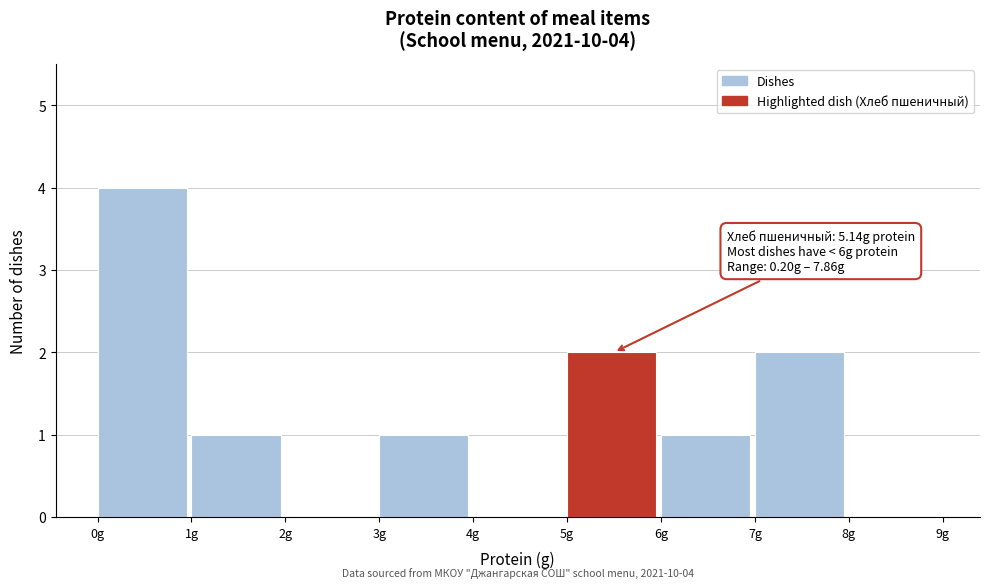

Which range on the x-axis has the tallest bar?

0 to 1